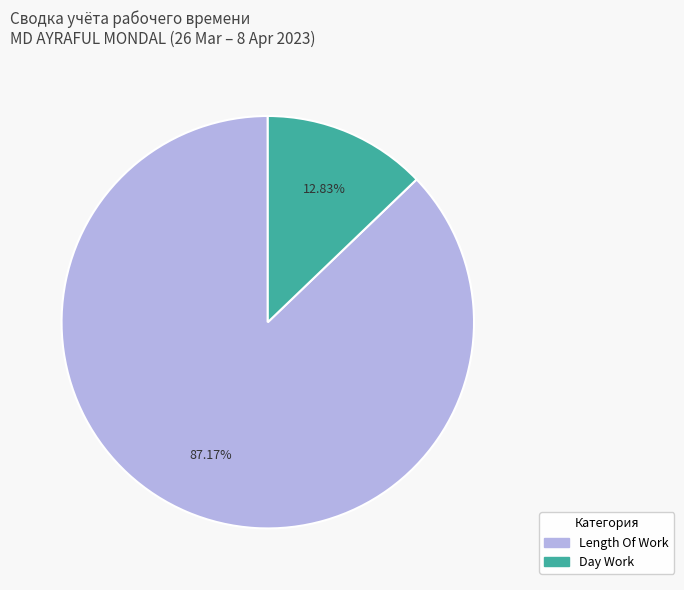

Do Length Of Work and Day Work together represent more than half of the pie?

Yes